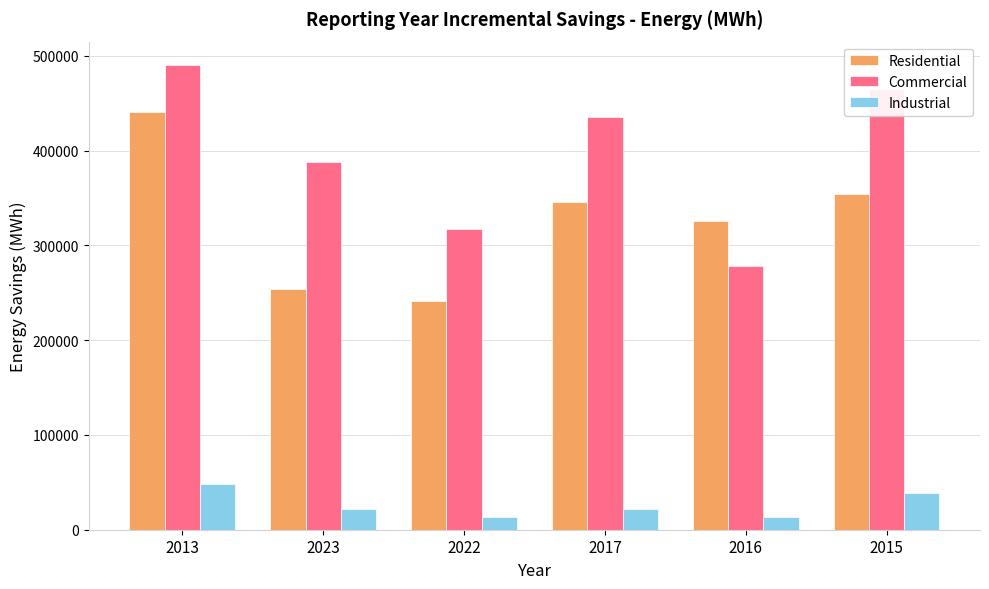

Rank the series by their average value, from highest to lowest.

Commercial, Residential, Industrial